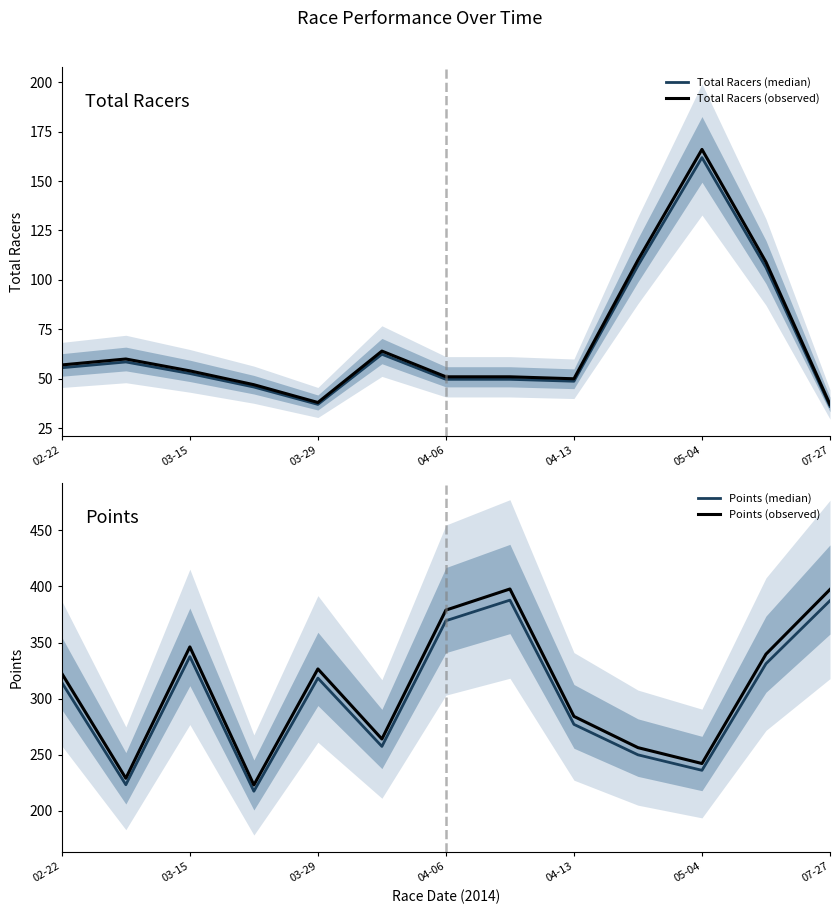

Reading left to right, list all the values displayed in this chart.

Total Racers (median): 55.6	58.5	52.6	45.8	37.0	62.4	49.7	49.7	48.8	107.2	161.8	106.3	36.1
Total Racers (observed): 57.0	60.0	54.0	47.0	38.0	64.0	51.0	51.0	50.0	110.0	166.0	109.0	37.0
Points (median): 314.4	223.3	337.5	217.5	318.3	257.4	369.4	387.8	277.1	249.9	236.1	331.2	387.3
Points (observed): 322.4	229.0	346.1	223.1	326.5	264.1	378.9	397.7	284.2	256.4	242.2	339.6	397.3